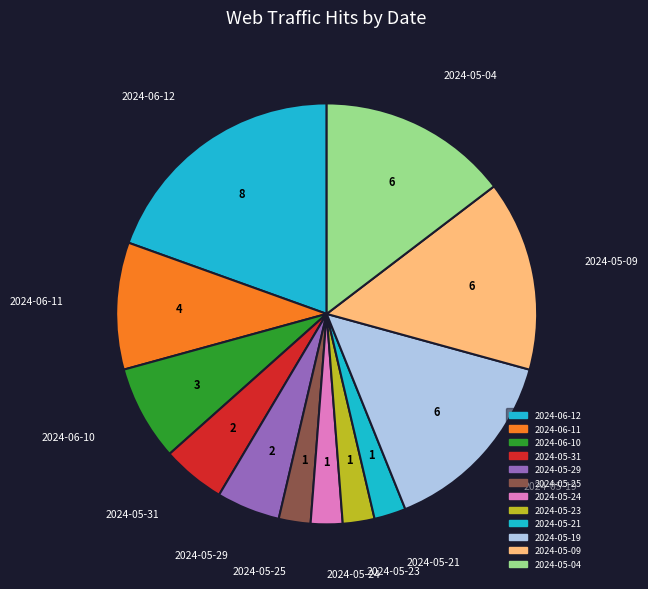

Approximately how many times larger is the value at 2024-06-12 compared to 2024-05-09?

1.3